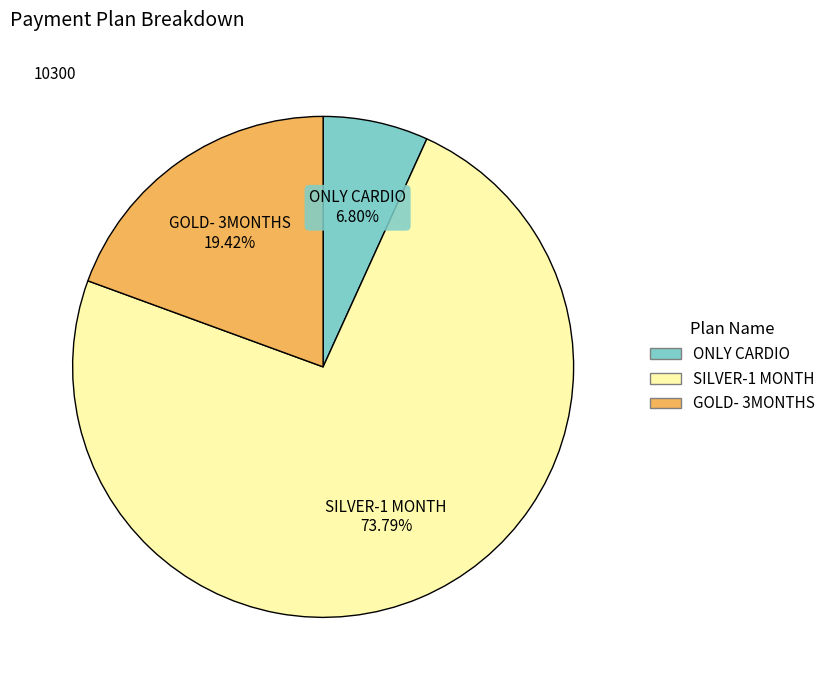

Does any single category account for the majority?

Yes